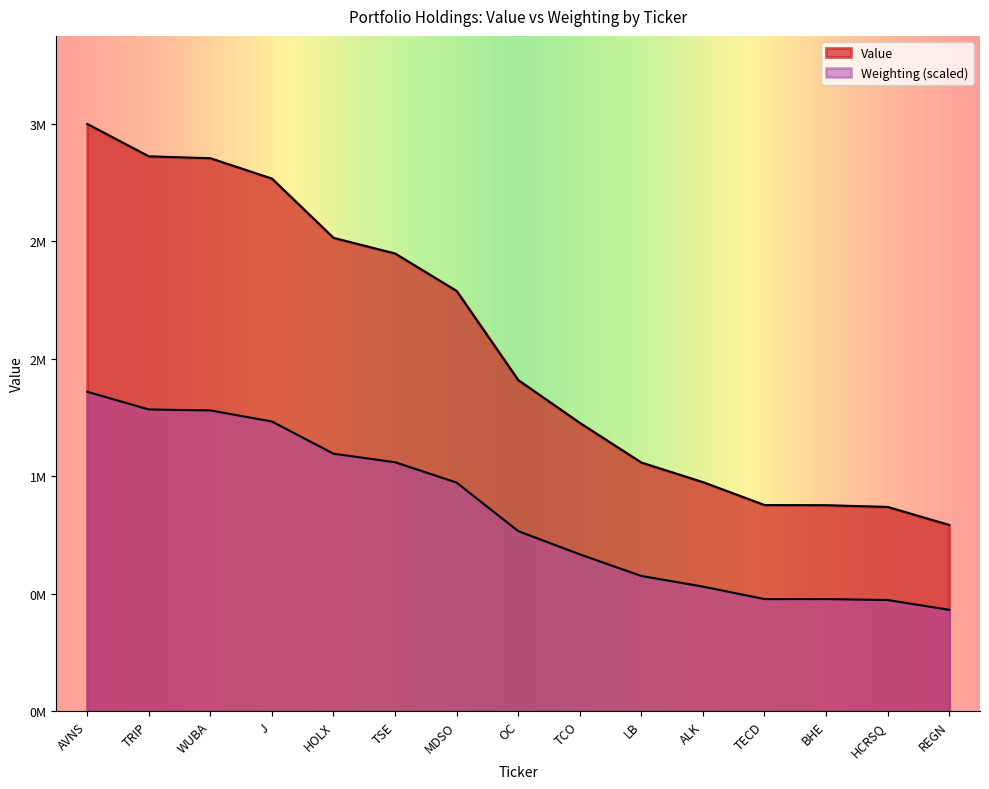

True or false: Weighting and Value cross at least once.

False